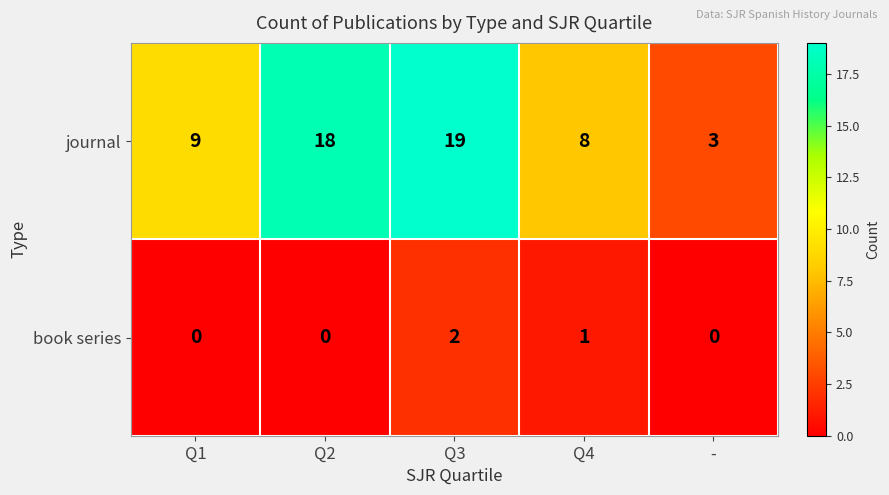

True or false: book series has a value of 0 at Q2.

True